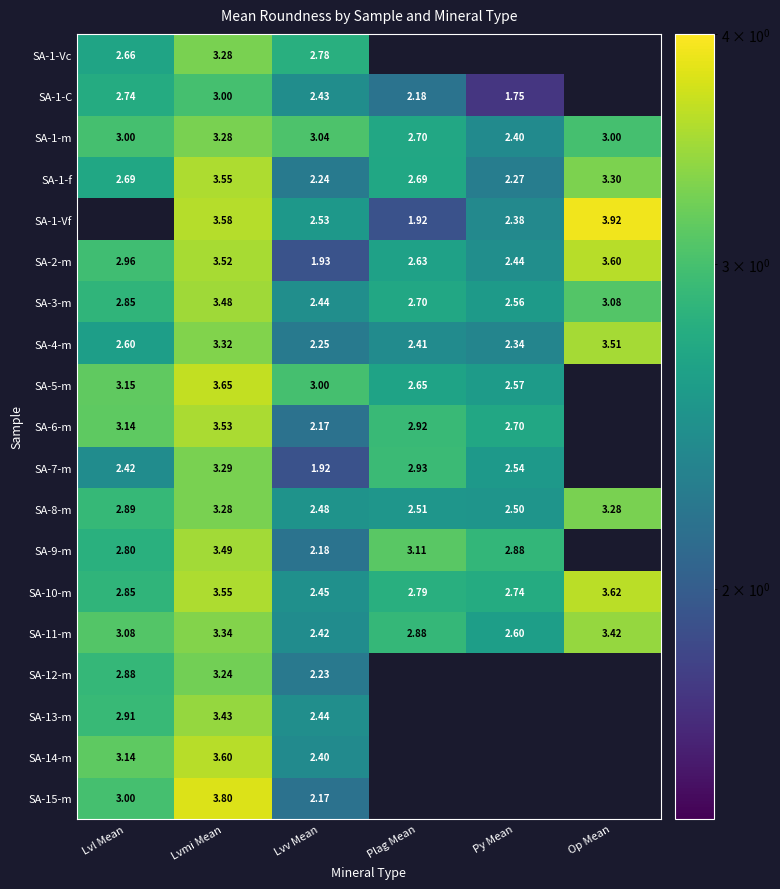

At which label is SA-1-m closest to 2?

Py Mean